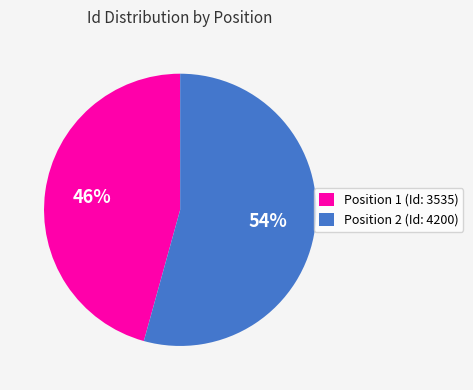

Count the number of slices in the pie.

2